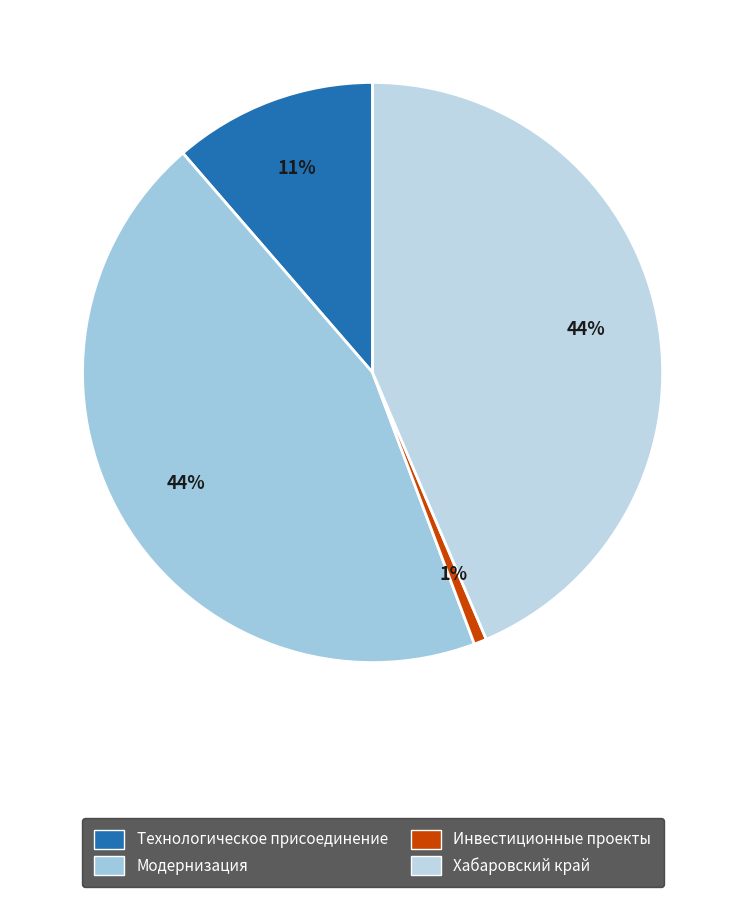

Count the number of slices in the pie.

4